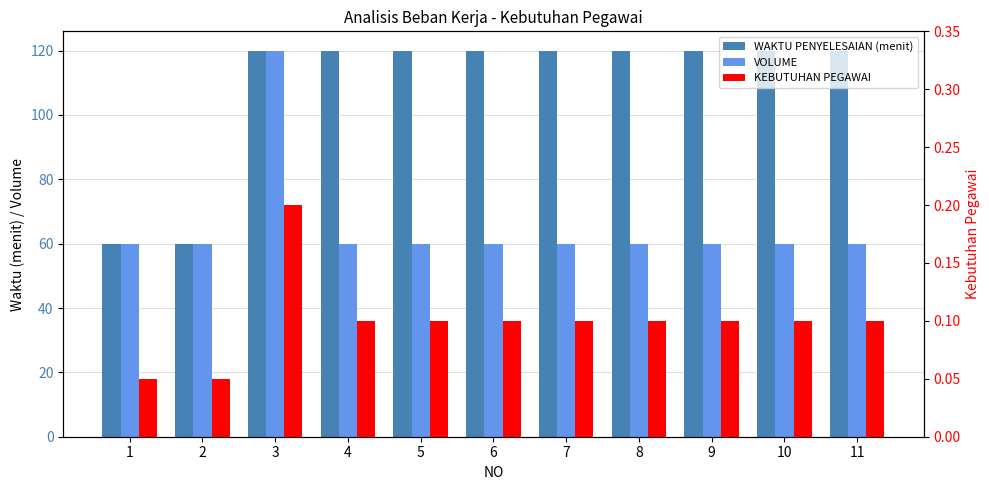

Read the WAKTU PENYELESAIAN (menit) value at 11.

120.0